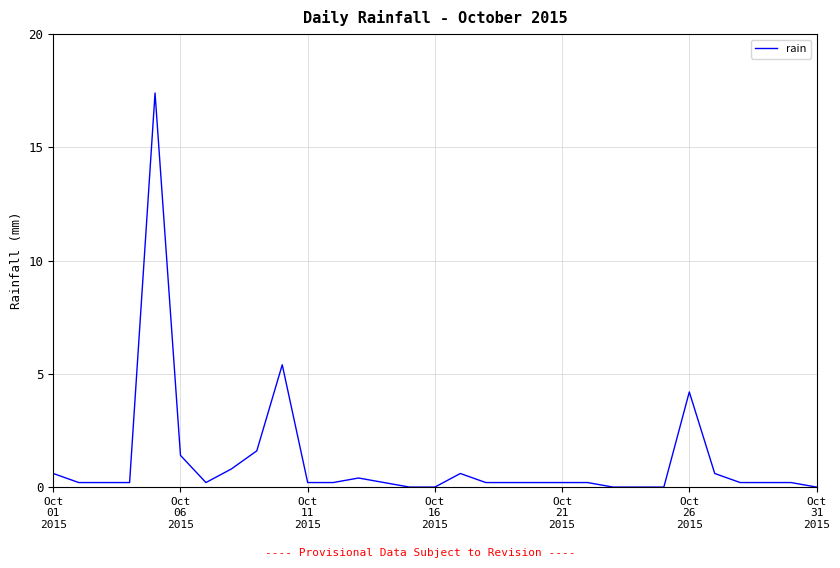

What is the maximum value shown in the chart?

17.4